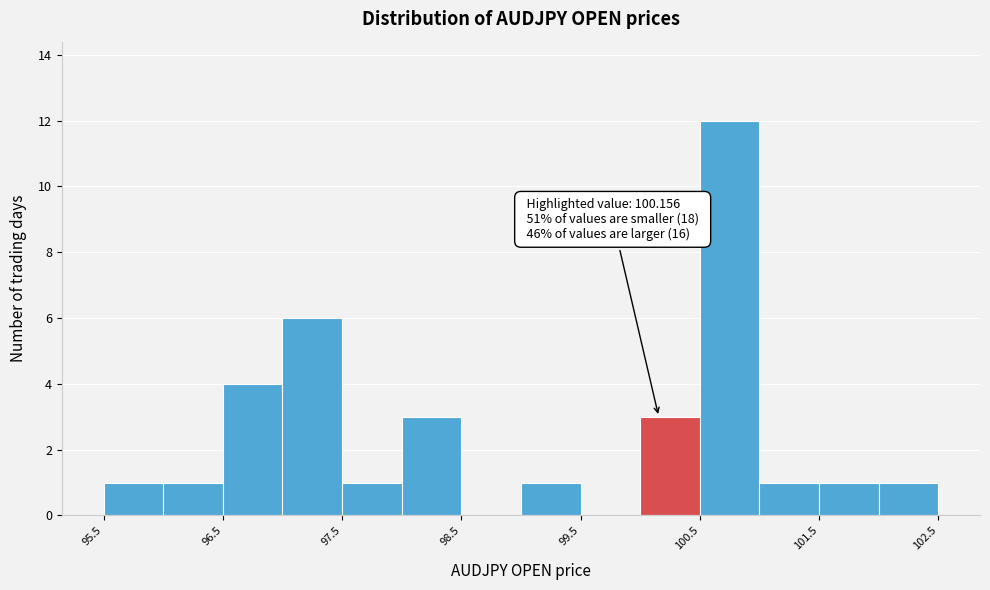

Which range on the x-axis has the tallest bar?

100.5 to 101.0